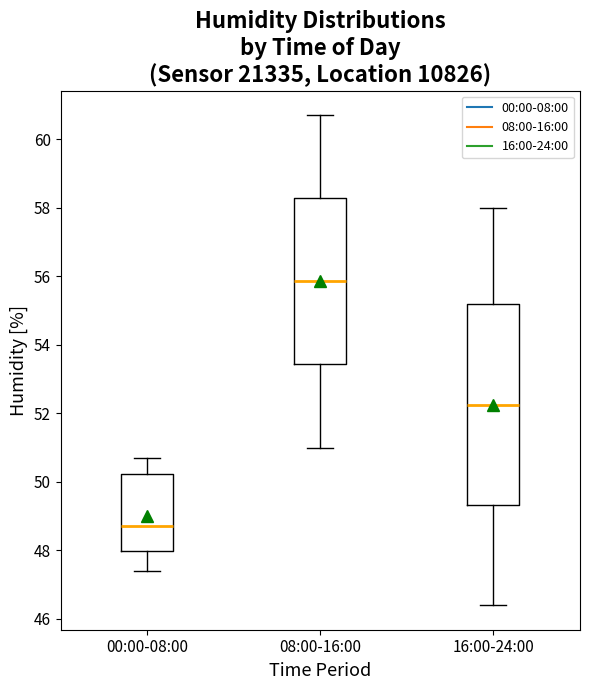

Reading left to right, read every box against the y-axis: the position of its median line, the range the box covers, and the ends of its whiskers. The values are not printed on the chart, so give them approximately, as read against the axis.

00:00-08:00: median 48.8, box 48.0 to 50.2, whiskers 47.4 to 50.8
08:00-16:00: median 55.8, box 53.4 to 58.2, whiskers 51.0 to 60.8
16:00-24:00: median 52.2, box 49.4 to 55.2, whiskers 46.4 to 58.0